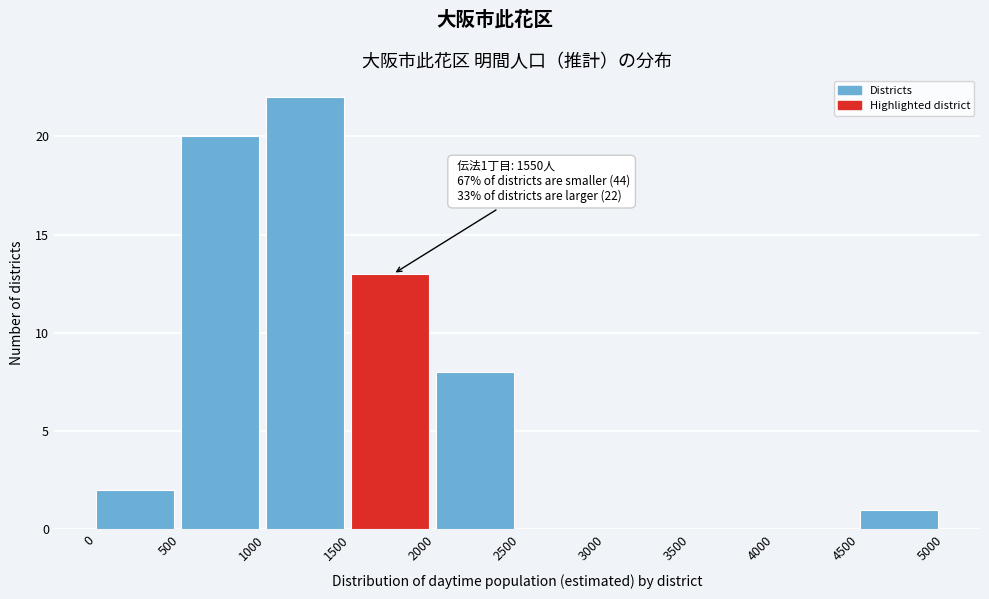

Which range on the x-axis has the tallest bar?

1000 to 1500